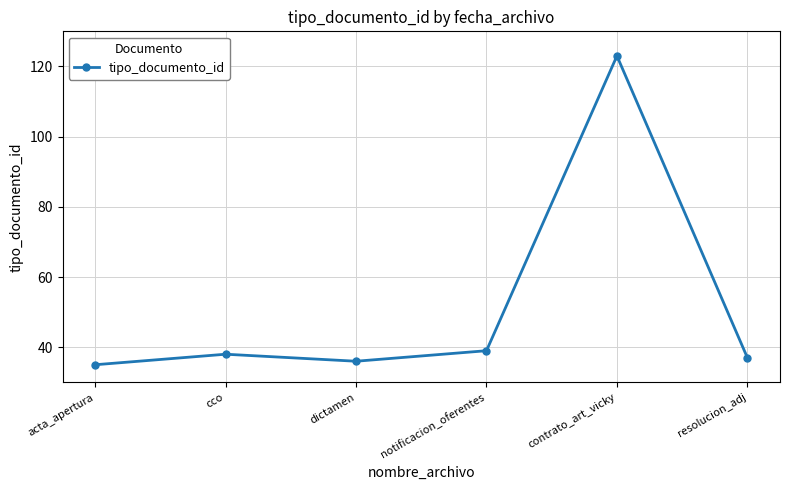

What is the difference between the maximum and minimum values?

88